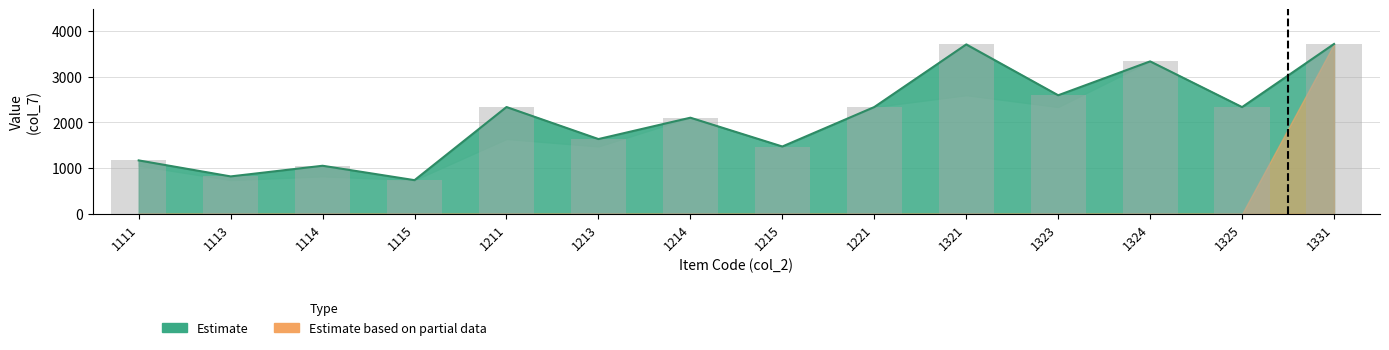

Which label corresponds to the smallest value in the chart?

1115